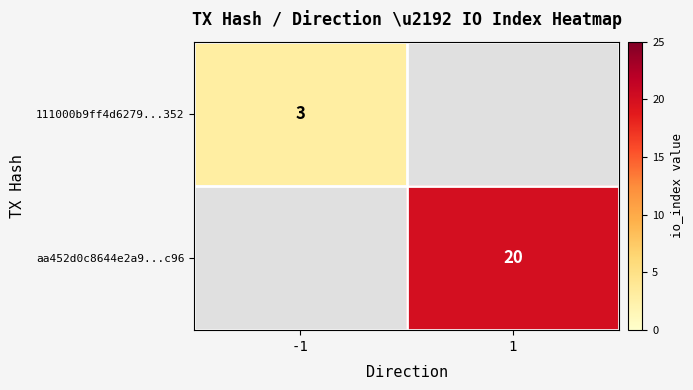

At how many categories does at least one series exceed 14?

1